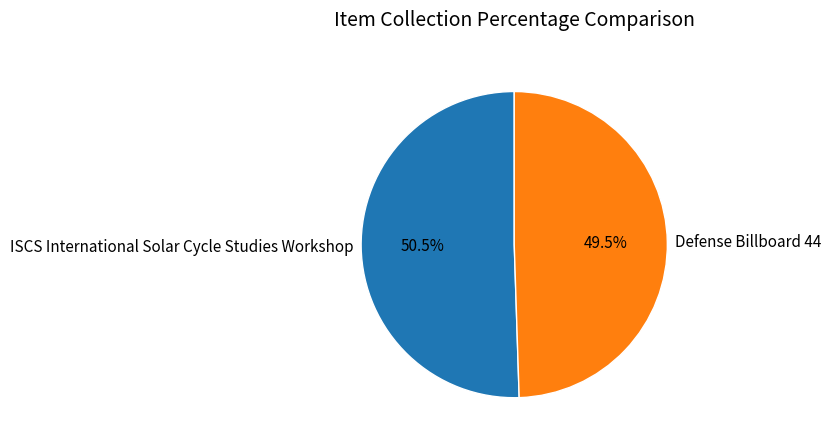

How many segments does this pie chart have?

2